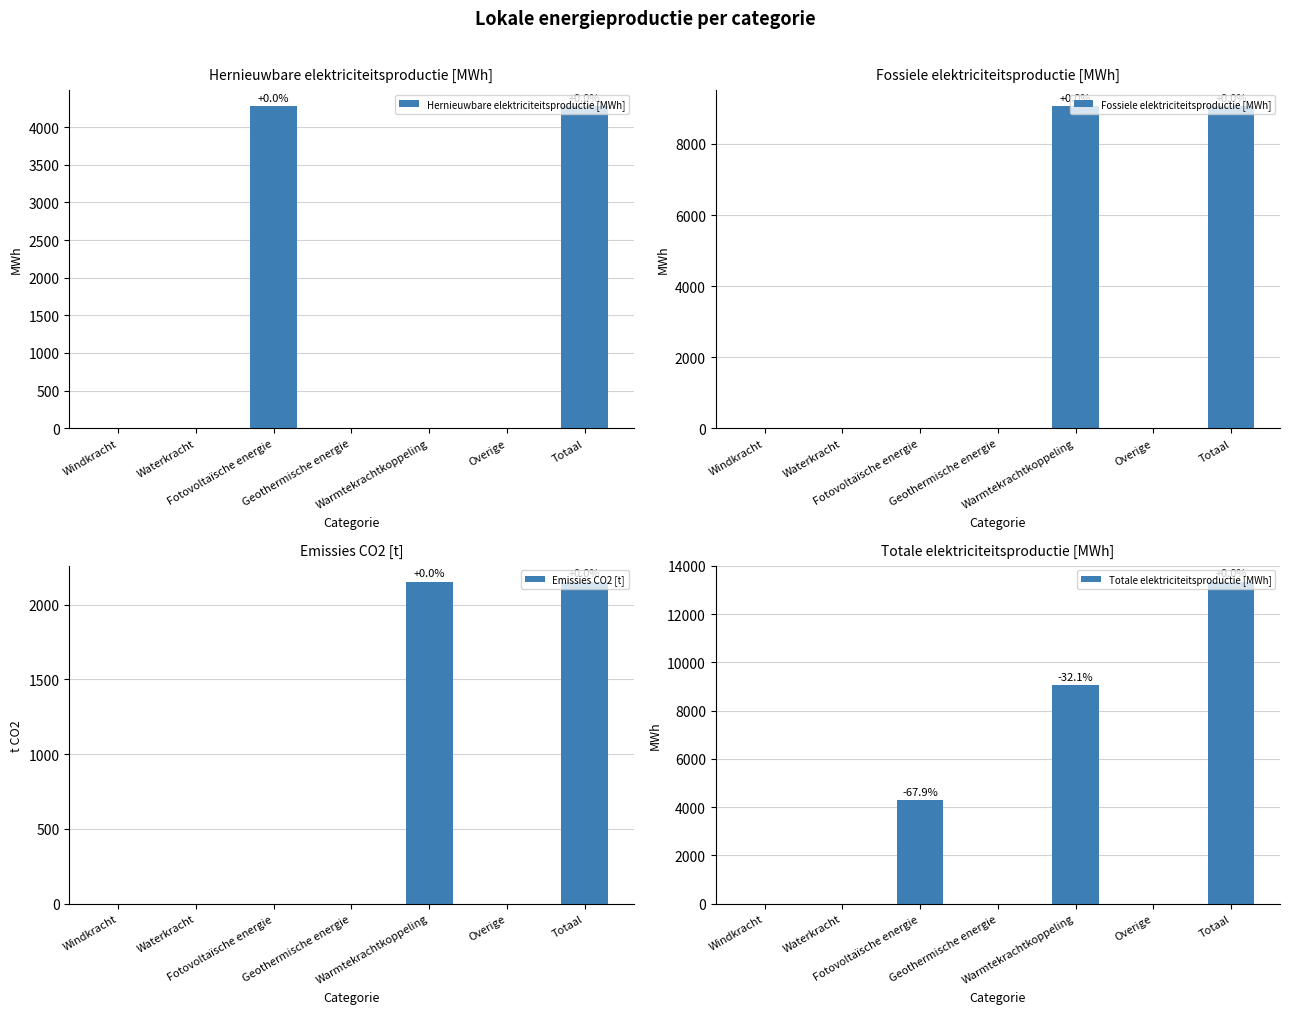

Is it true that Totale elektriciteitsproductie [MWh] equals 12871.6 at Warmtekrachtkoppeling?

False